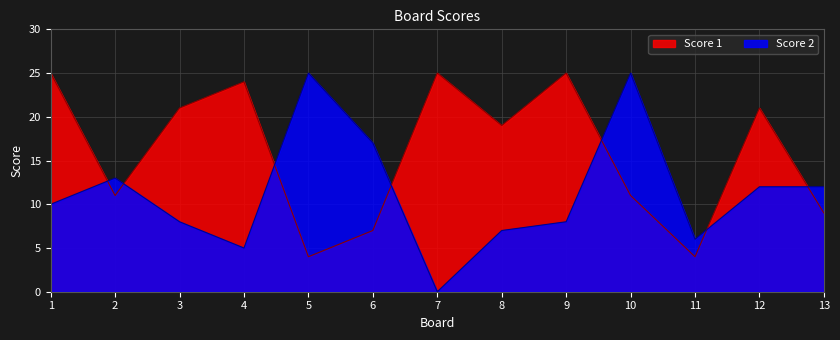

Rank the series by their average value, from lowest to highest.

Score 2, Score 1